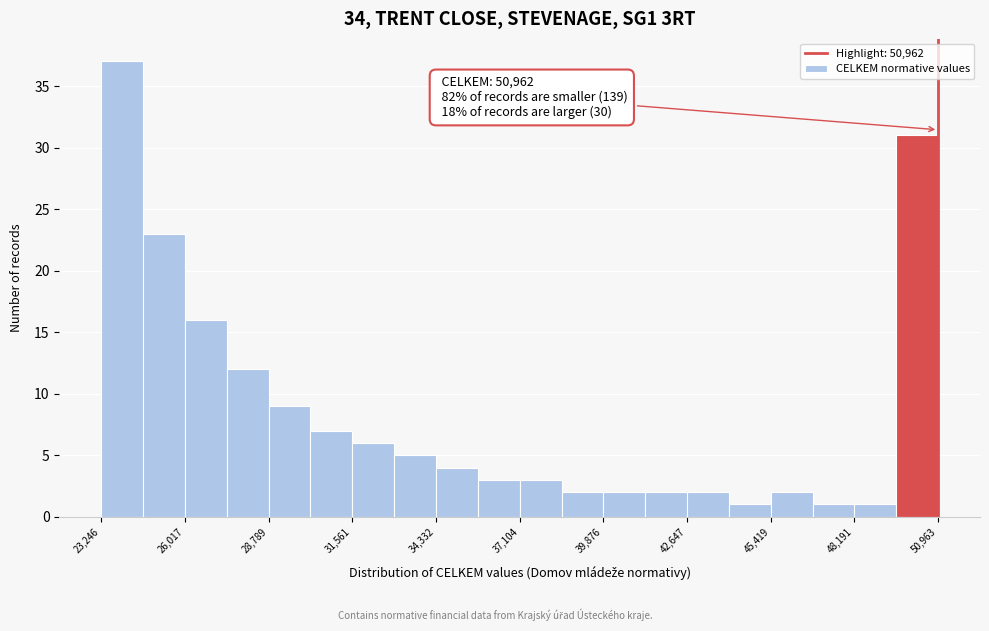

Around what value on the x-axis is the tallest bar? Give the approximate position of its centre, as read against the axis.

24000